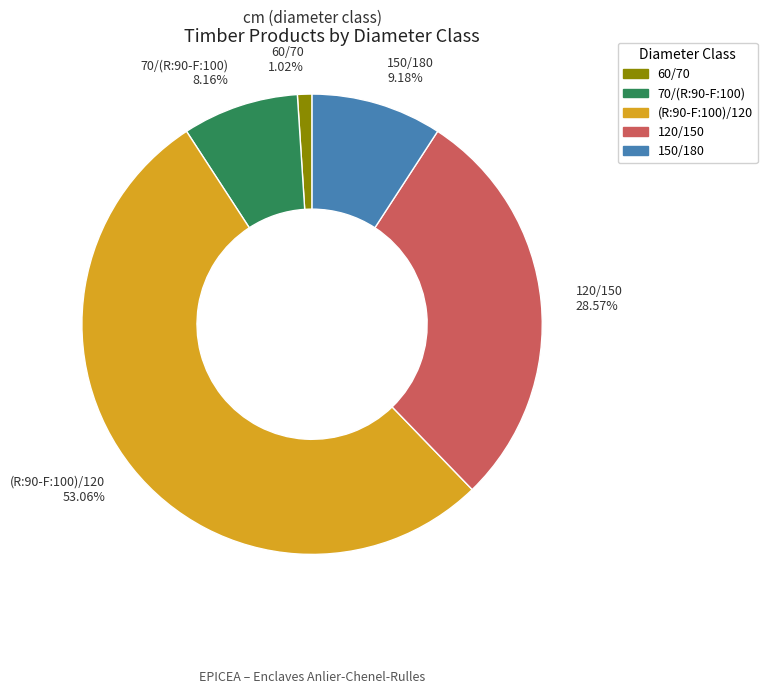

Rank the categories by value from highest to lowest.

(R:90-F:100)/120, 120/150, 150/180, 70/(R:90-F:100), 60/70